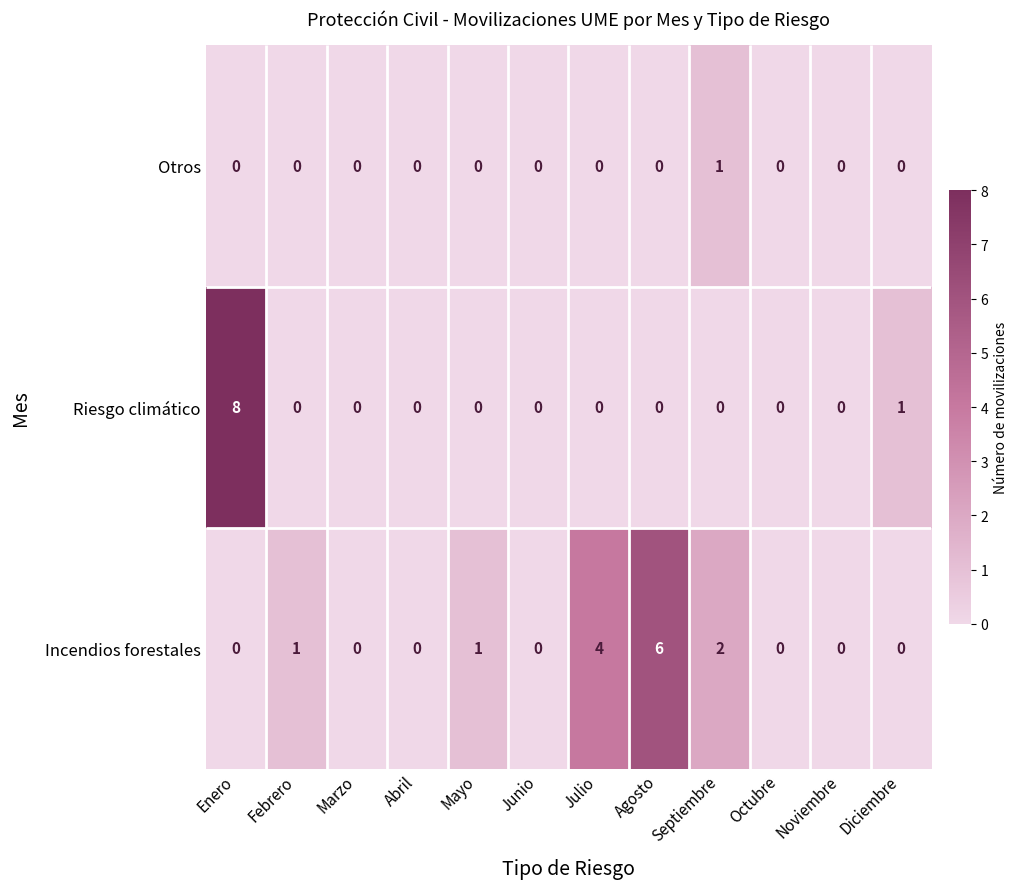

What is the greatest value displayed?

8